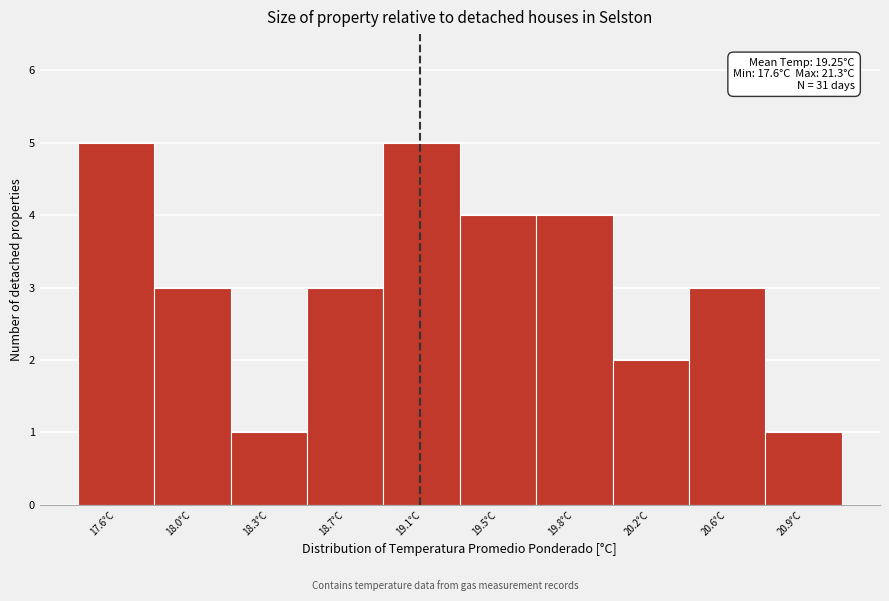

Reading left to right, list all the values displayed in this chart.

5	3	1	3	5	4	4	2	3	1